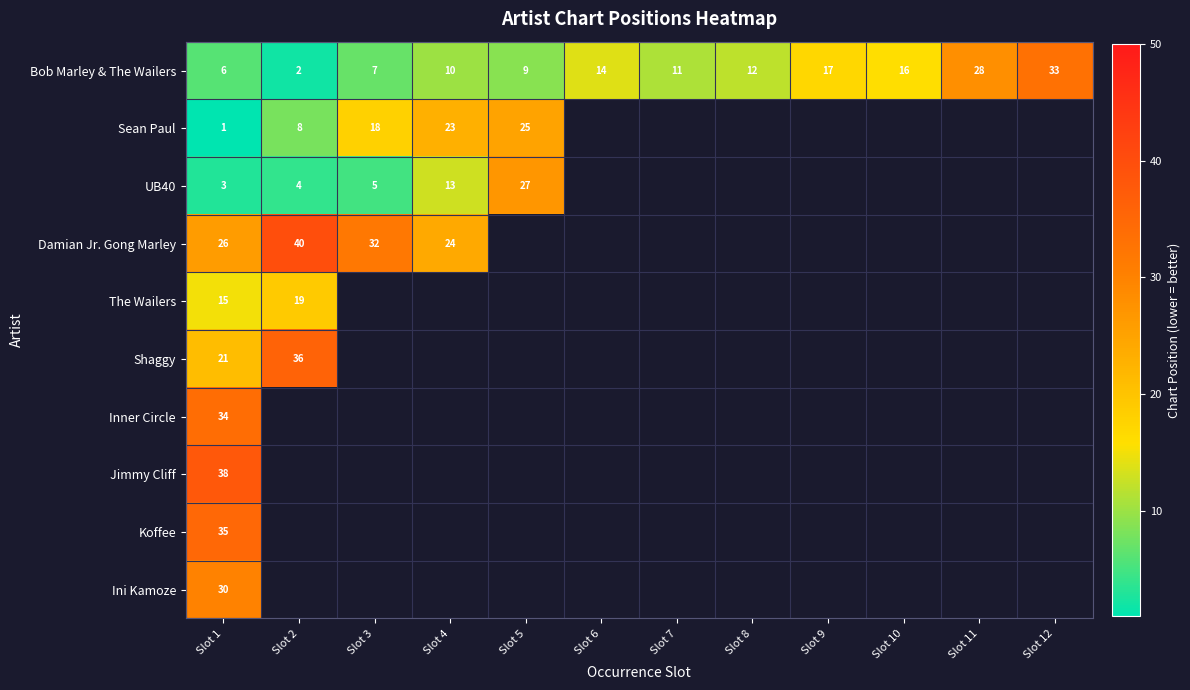

Is it true that Shaggy equals 11 at Slot 1?

False